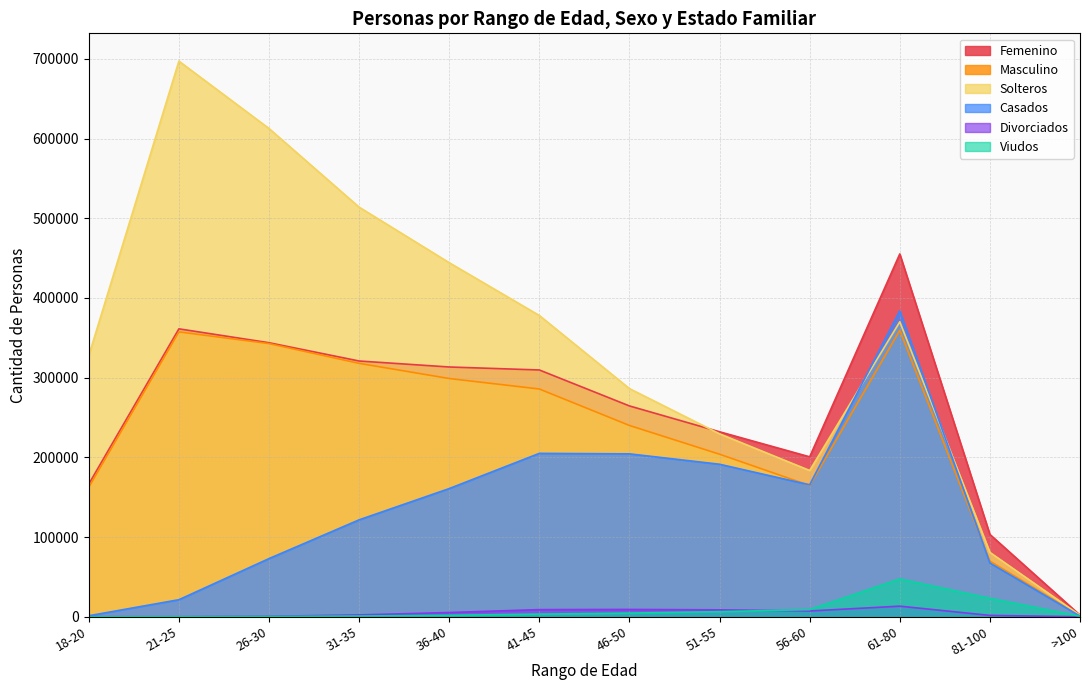

Is it true that Masculino equals 414523 at 46-50?

False